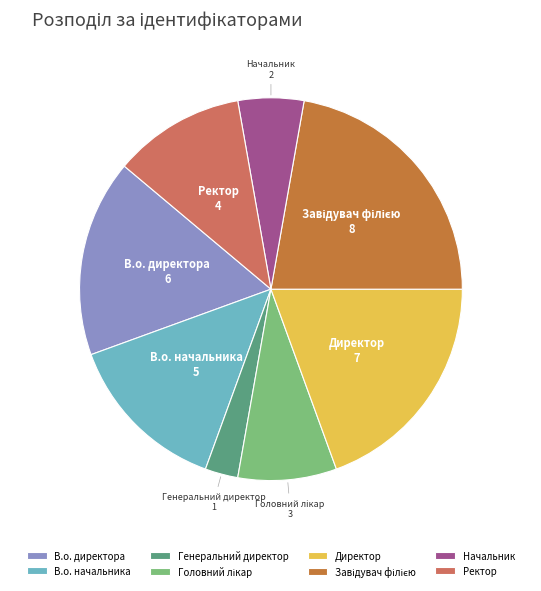

What is the ratio of the value at Начальник to the value at Директор?

0.3